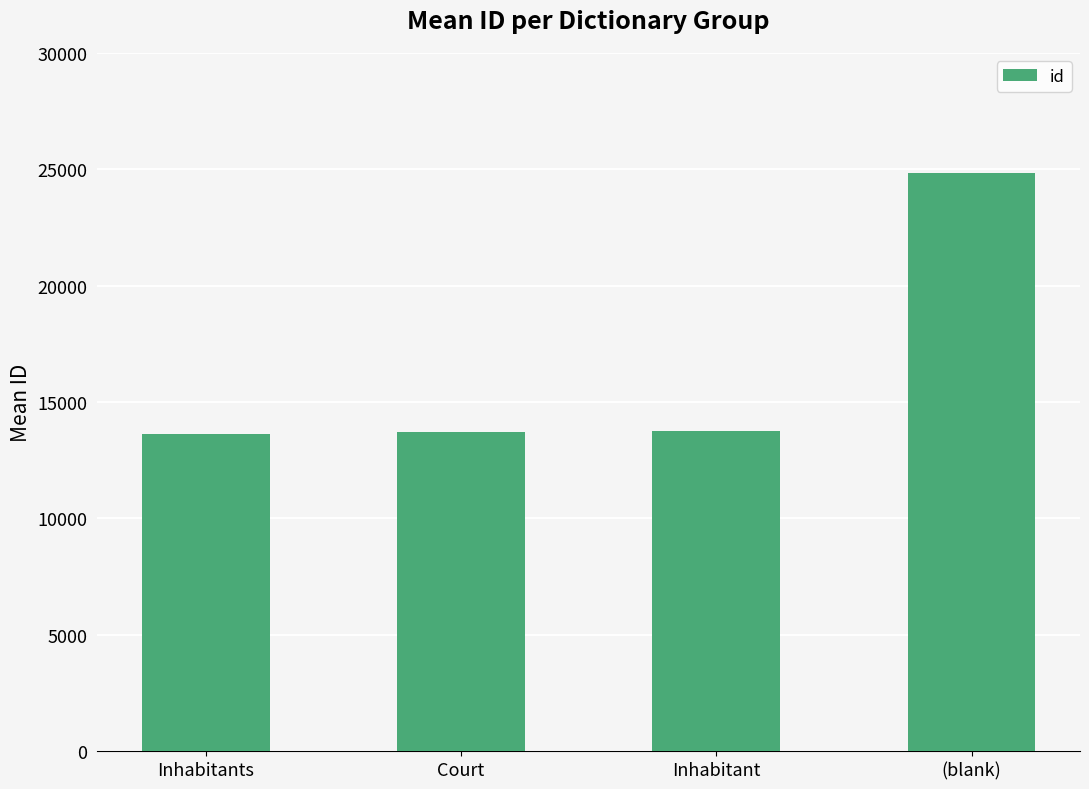

Which has a higher value, Court or (blank)?

(blank)